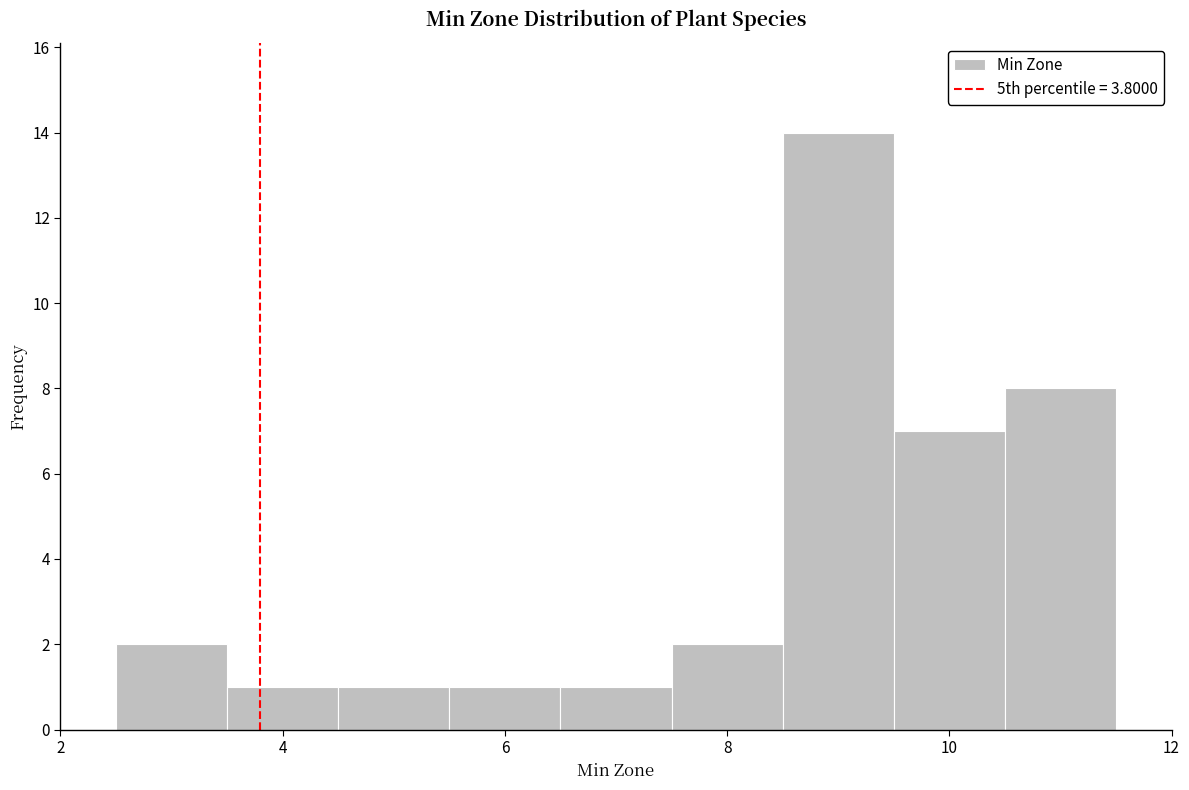

Over which range of the x-axis is the bar tallest?

8.5 to 9.5